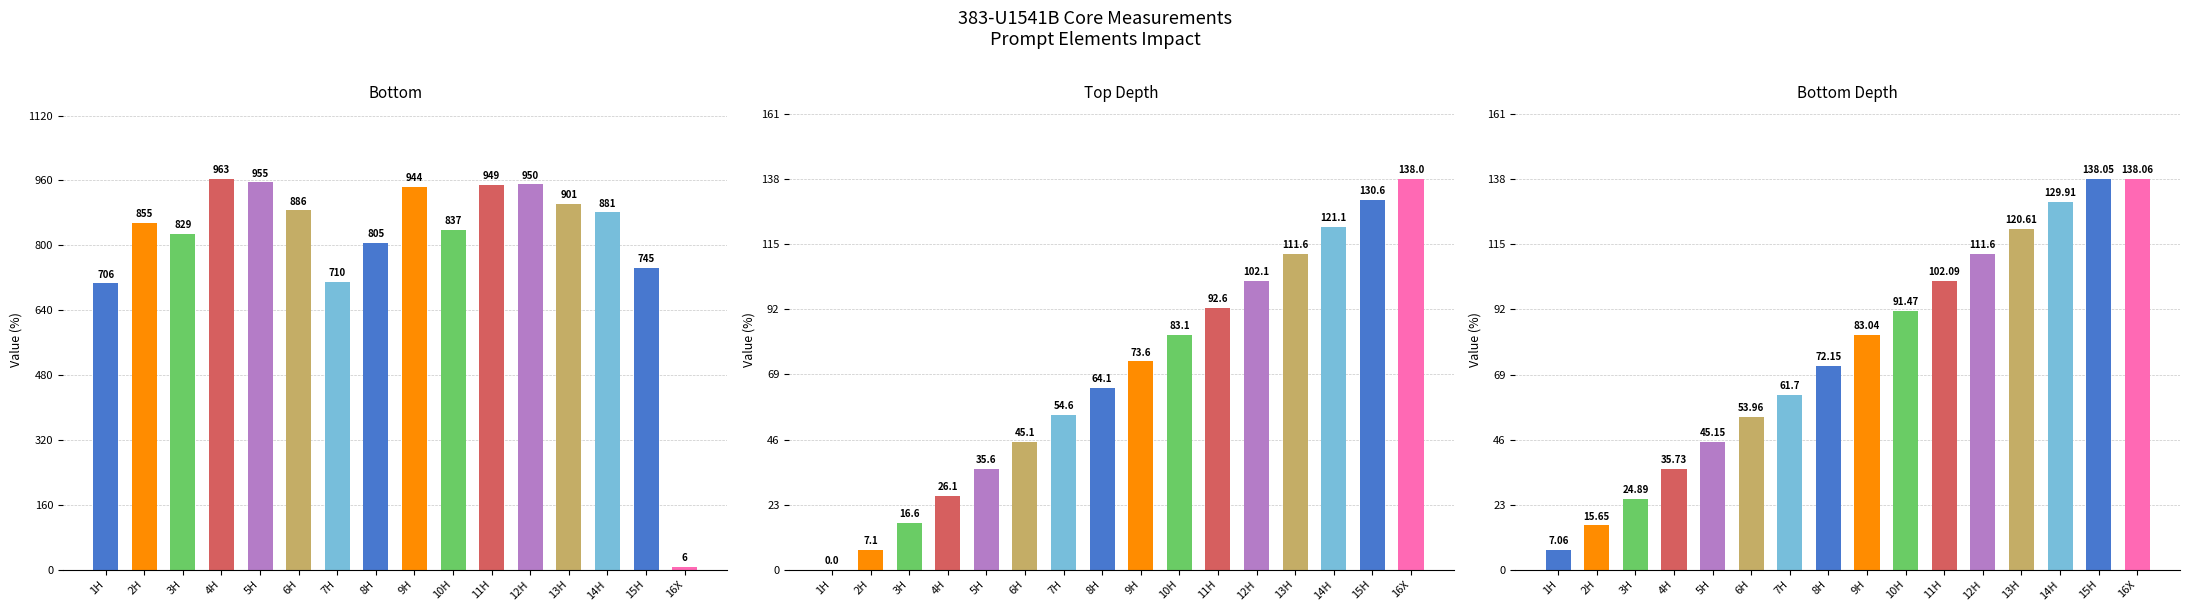

What position from the right is 9H?

8